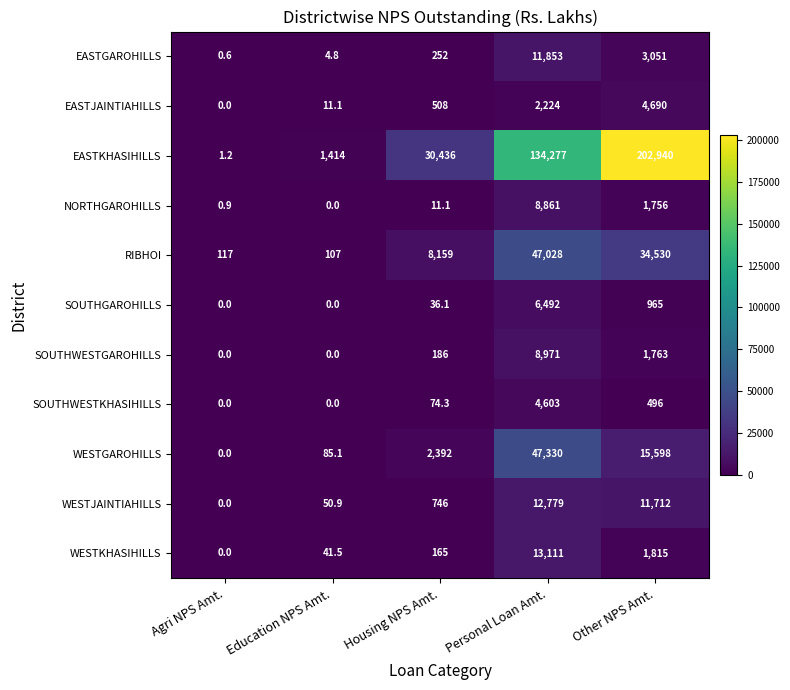

At Other NPS Amt., list the series in order from smallest to largest.

SOUTHWESTKHASIHILLS, SOUTHGAROHILLS, NORTHGAROHILLS, SOUTHWESTGAROHILLS, WESTKHASIHILLS, EASTGAROHILLS, EASTJAINTIAHILLS, WESTJAINTIAHILLS, WESTGAROHILLS, RIBHOI, EASTKHASIHILLS